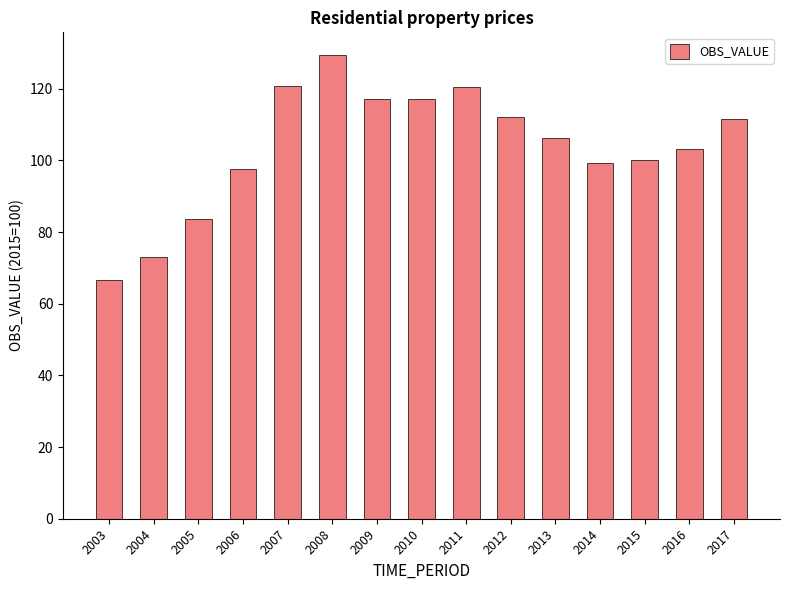

What is the maximum value shown in the chart?

129.3